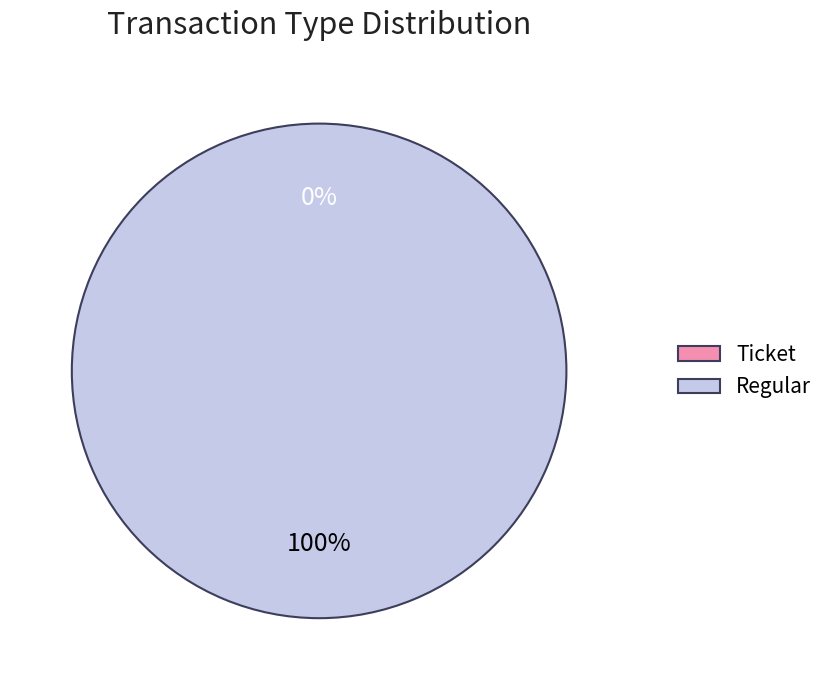

What portion of the pie excludes Ticket?

100.0%